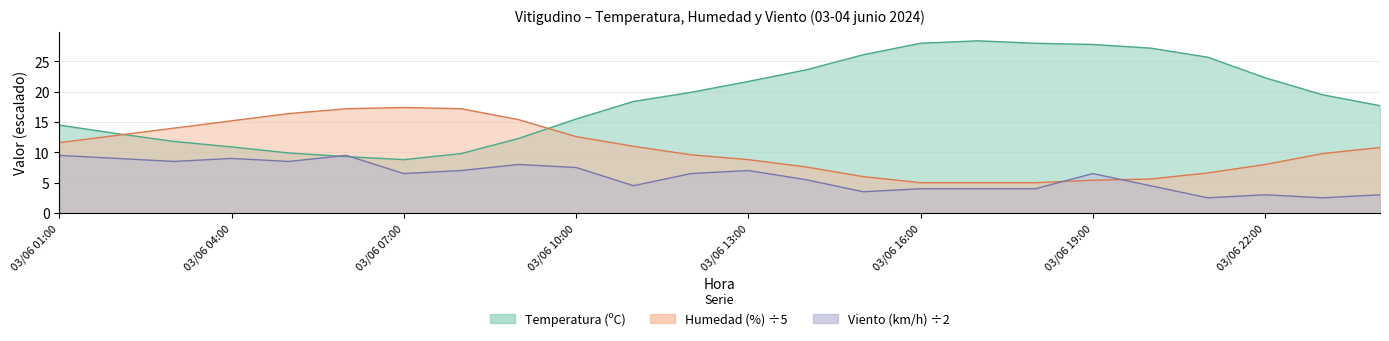

How many intersections are there between Velocidad del viento (km/h) and Temperatura (ºC)?

2